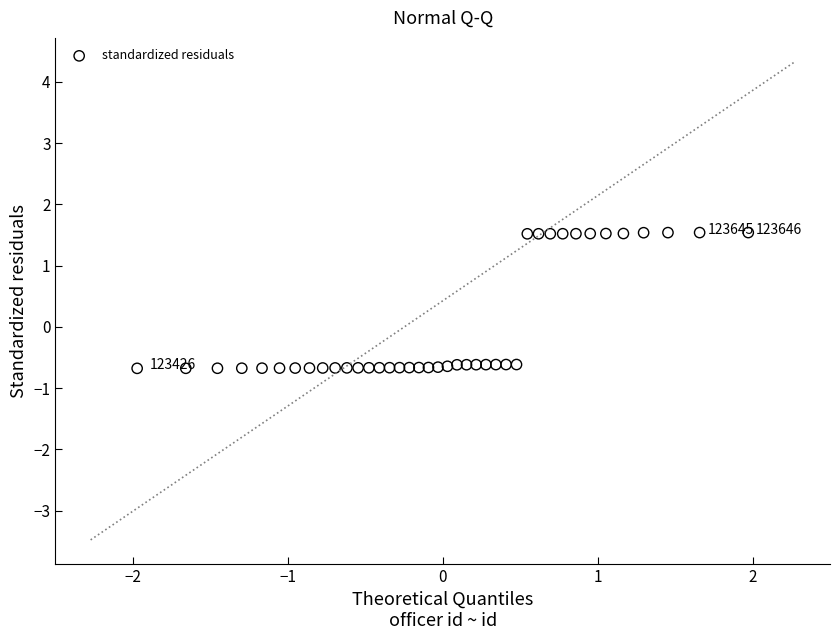

What is the range of Y values (max minus min)?

2.2